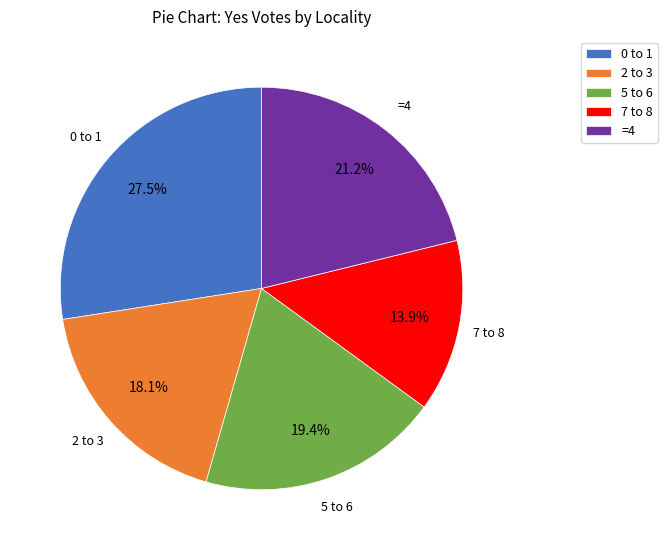

Which has a higher value, 7 to 8 or 5 to 6?

5 to 6